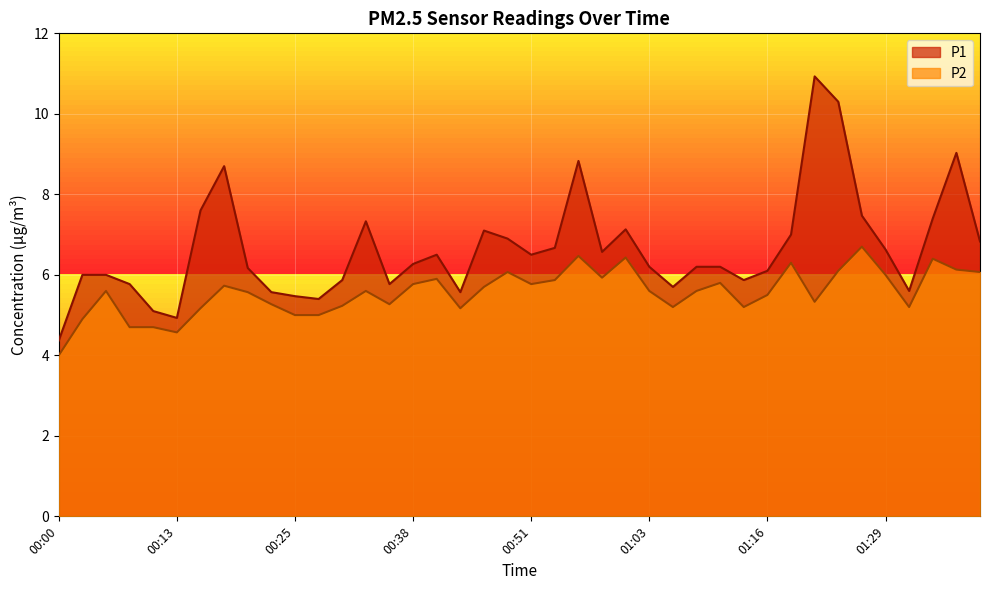

Reading left to right, transcribe all the data shown in this chart.

P1: 00:00=4.4	00:03=6.0	00:05=6.0	00:08=5.8	00:10=5.1	00:13=4.9	00:15=7.6	00:17=8.7	00:20=6.2	00:23=5.6	00:25=5.5	00:28=5.4	00:30=5.9	00:33=7.3	00:36=5.8	00:38=6.3	00:41=6.5	00:43=5.6	00:46=7.1	00:48=6.9	00:51=6.5	00:53=6.7	00:56=8.8	00:58=6.6	01:01=7.1	01:03=6.2	01:06=5.7	01:09=6.2	01:11=6.2	01:14=5.9	01:16=6.1	01:19=7.0	01:21=10.9	01:24=10.3	01:26=7.5	01:29=6.6	01:31=5.6	01:34=7.4	01:36=9.0	01:39=6.8
P2: 00:00=4.0	00:03=4.9	00:05=5.6	00:08=4.7	00:10=4.7	00:13=4.6	00:15=5.2	00:17=5.7	00:20=5.6	00:23=5.3	00:25=5.0	00:28=5.0	00:30=5.2	00:33=5.6	00:36=5.3	00:38=5.8	00:41=5.9	00:43=5.2	00:46=5.7	00:48=6.1	00:51=5.8	00:53=5.9	00:56=6.5	00:58=5.9	01:01=6.4	01:03=5.6	01:06=5.2	01:09=5.6	01:11=5.8	01:14=5.2	01:16=5.5	01:19=6.3	01:21=5.3	01:24=6.1	01:26=6.7	01:29=6.0	01:31=5.2	01:34=6.4	01:36=6.1	01:39=6.1